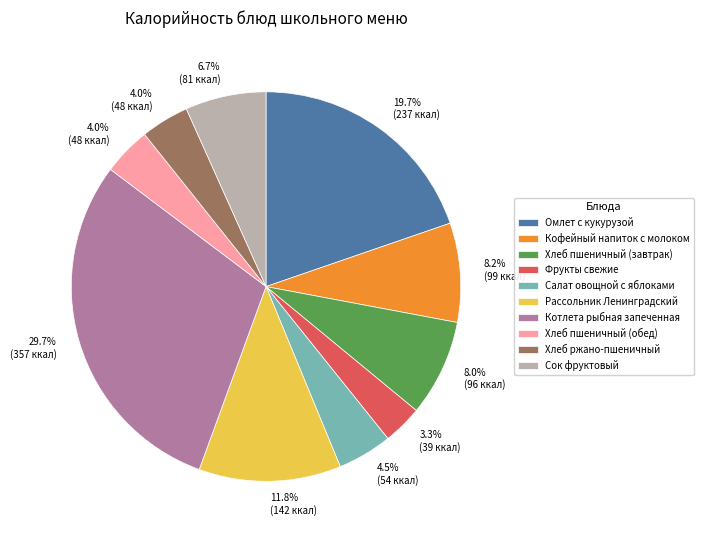

Count the number of slices in the pie.

10